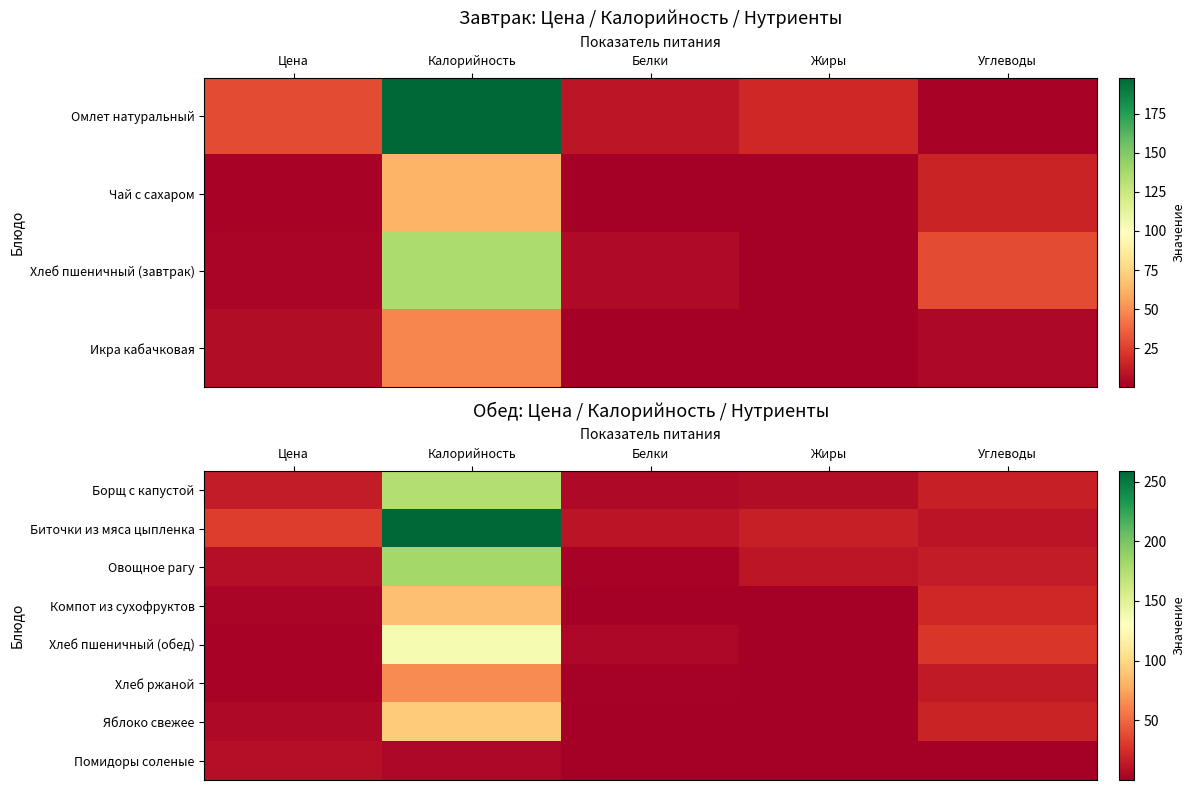

Where is Хлеб ржаной nearest to the value 32?

Углеводы